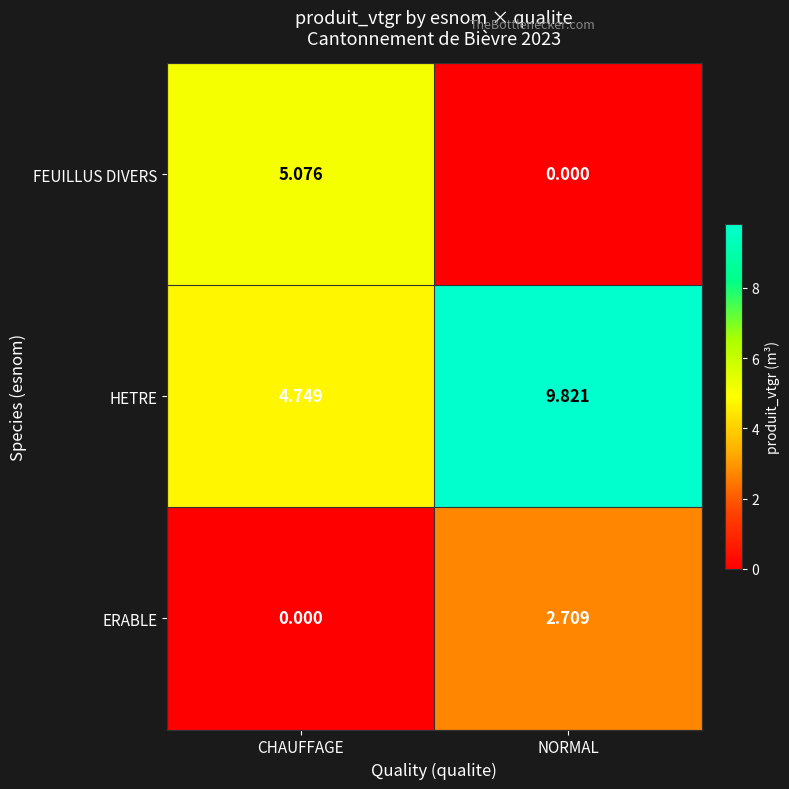

Rank the series by their maximum value, from lowest to highest.

ERABLE, FEUILLUS DIVERS, HETRE